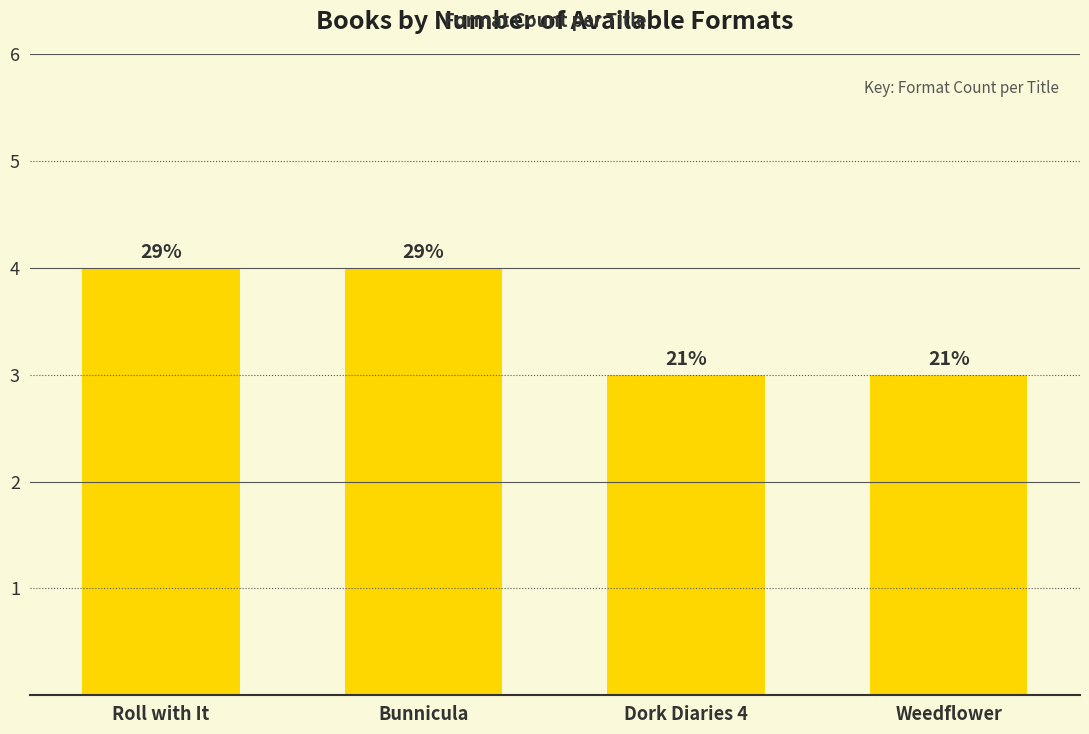

How many bars are there in total?

4